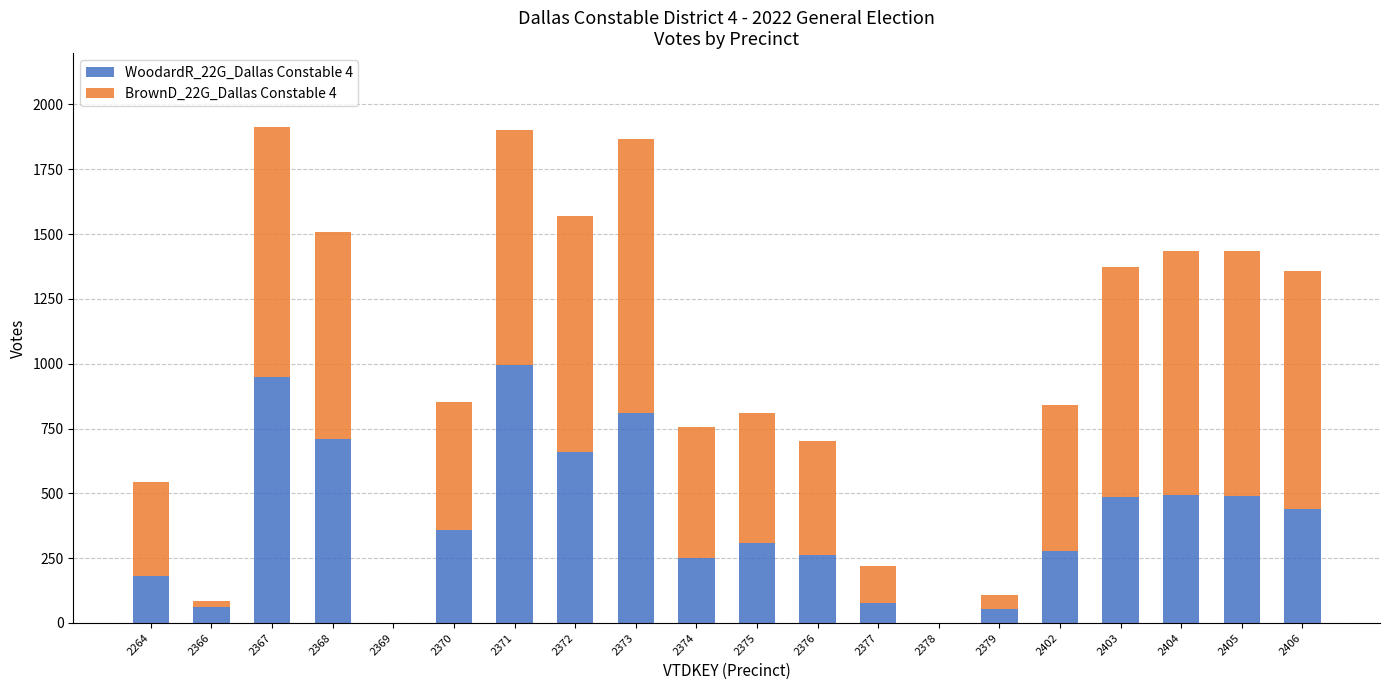

What is the total value across all series at 2370?

853